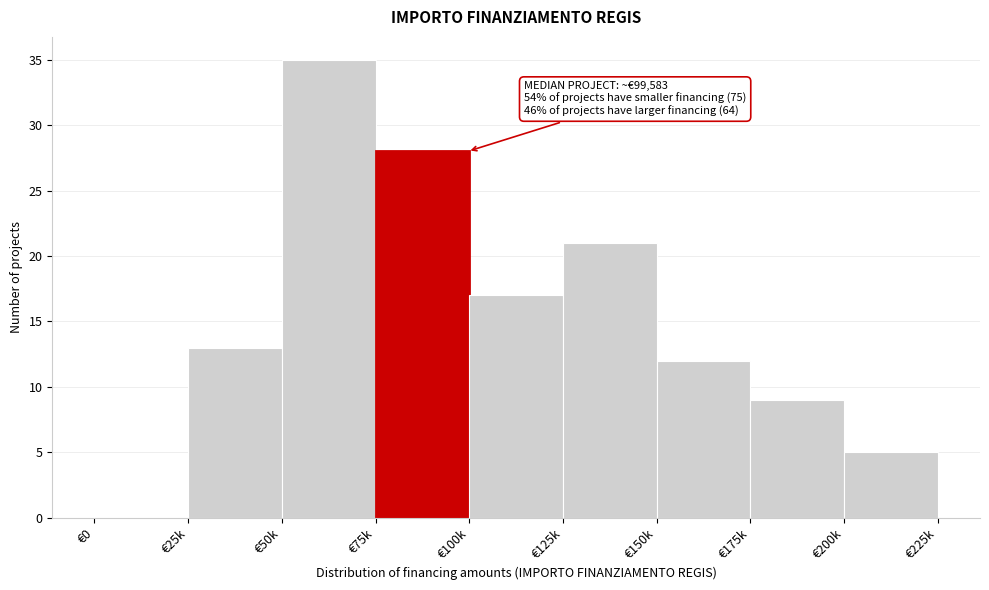

Reading left to right, transcribe all the data shown in this chart.

€0=0	€25k=13	€50k=35	€75k=28	€100k=17	€125k=21	€150k=12	€175k=9	€200k=5